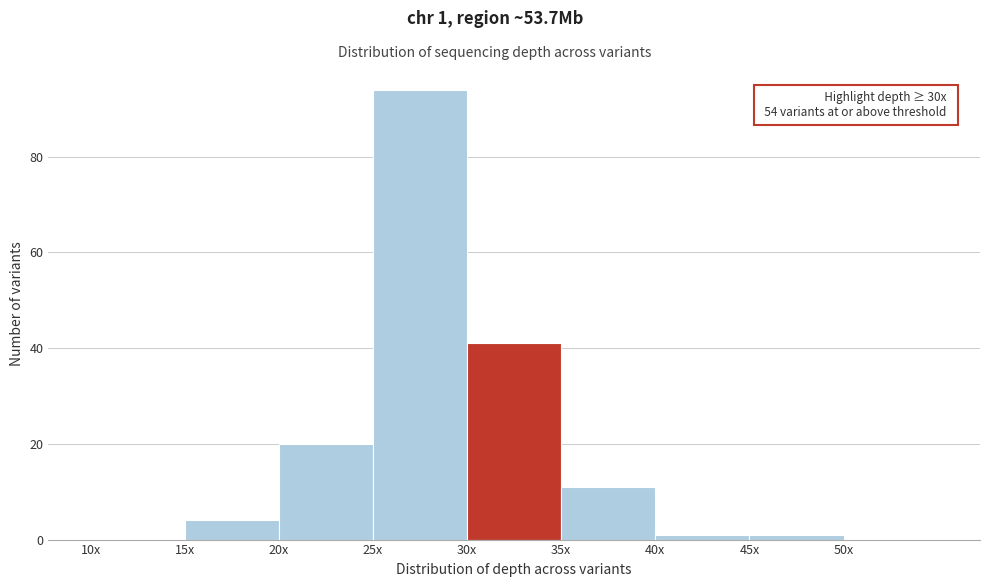

Reading right to left, extract all data points from this chart.

50x=0	45x=1	40x=1	35x=11	30x=41	25x=94	20x=20	15x=4	10x=0